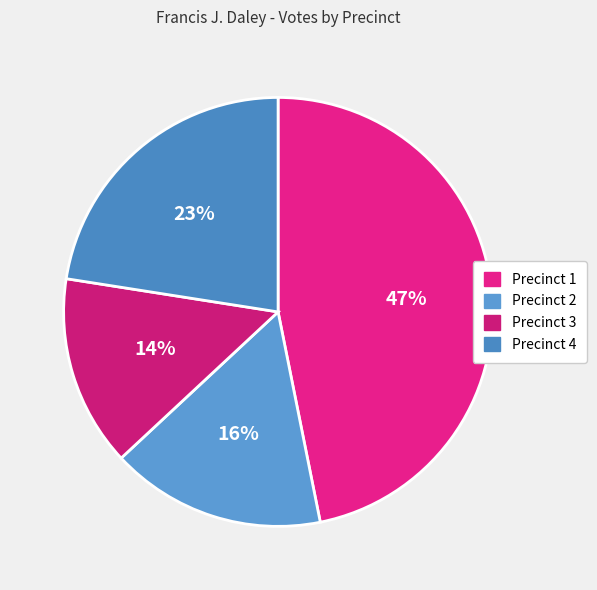

Approximately how many times larger is the value at Precinct 4 compared to Precinct 3?

1.6